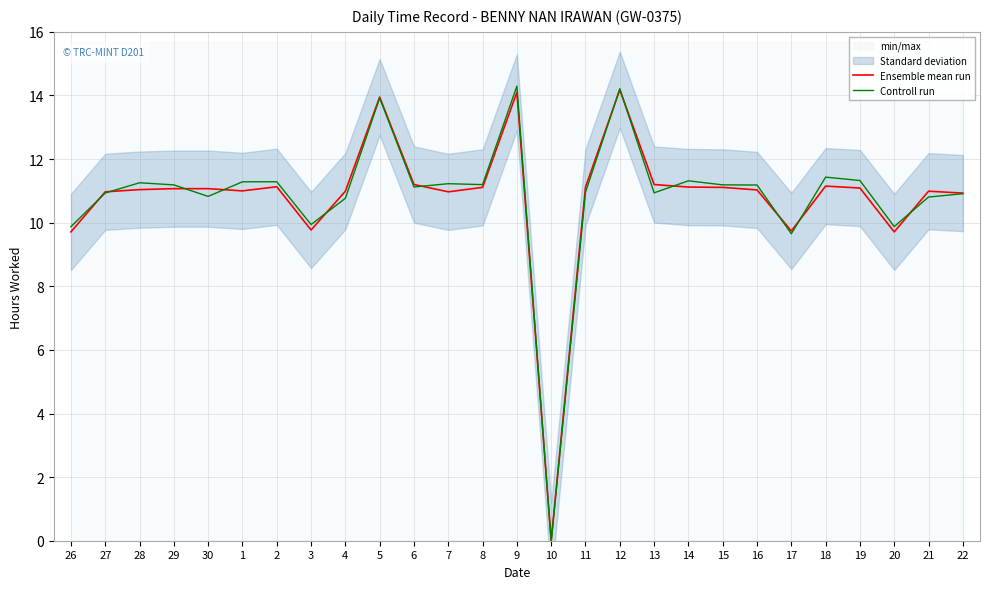

What is the sum of all Controll run values?

292.9